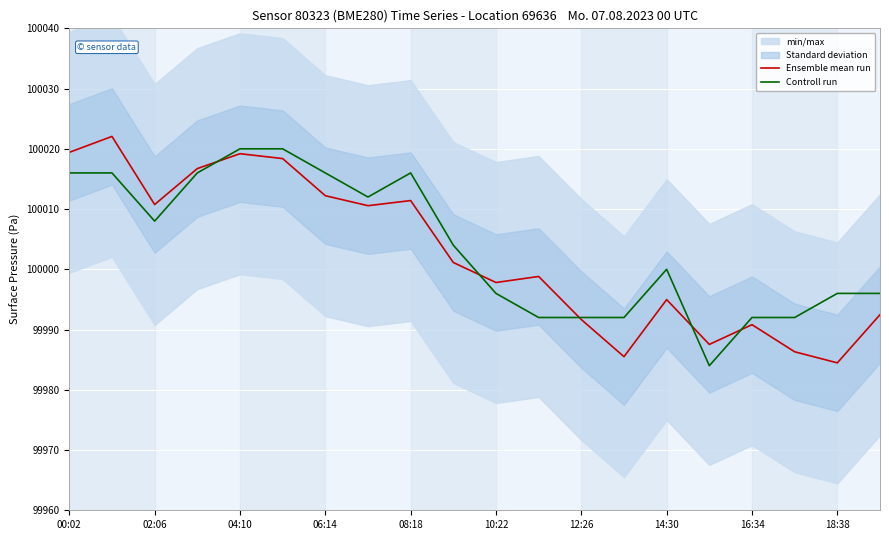

At 10:22, list the series in order from smallest to largest.

Controll run, Ensemble mean run